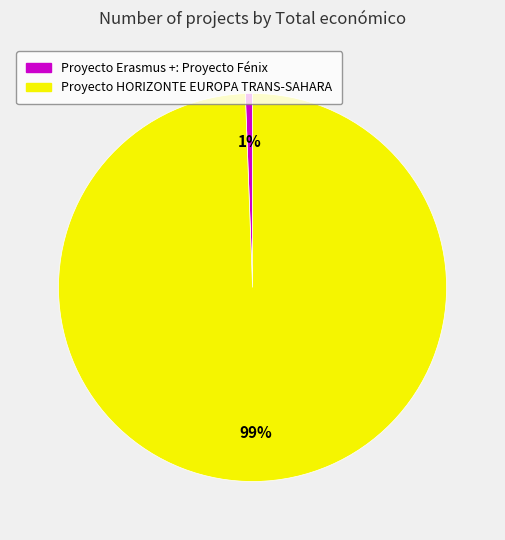

To the nearest percent, what percentage of the pie is Proyecto HORIZONTE EUROPA TRANS-SAHARA?

99%